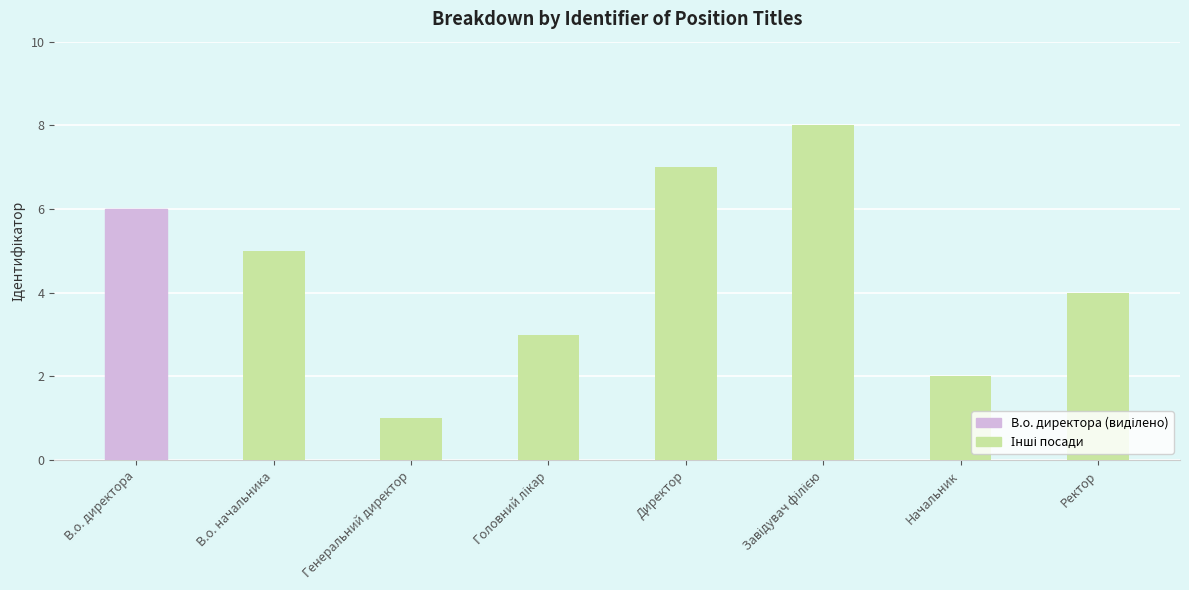

What is the smallest value displayed?

1